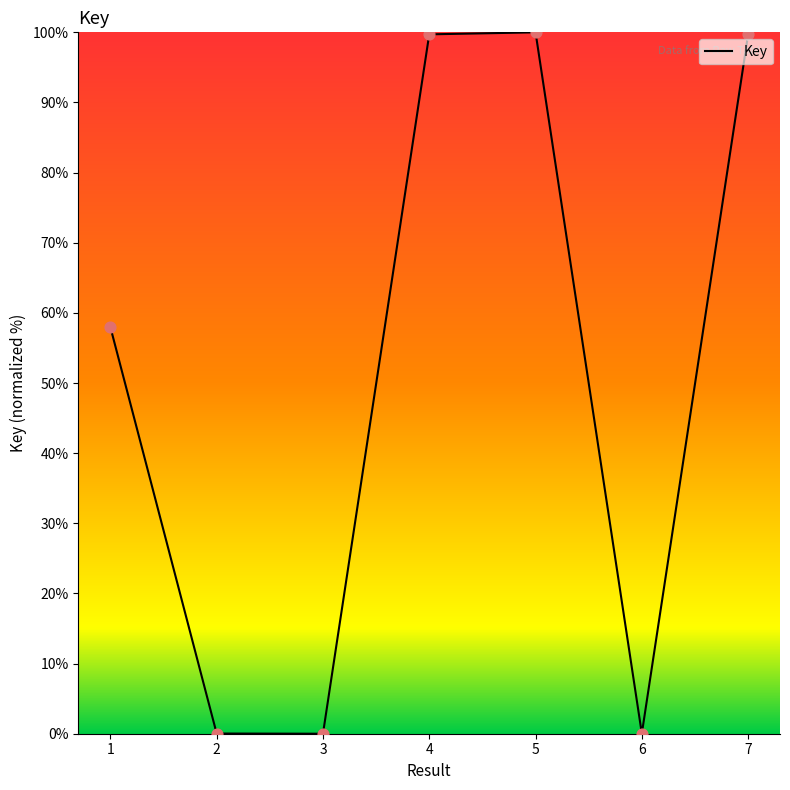

What is the change in value from 2 to 5?

+100.0